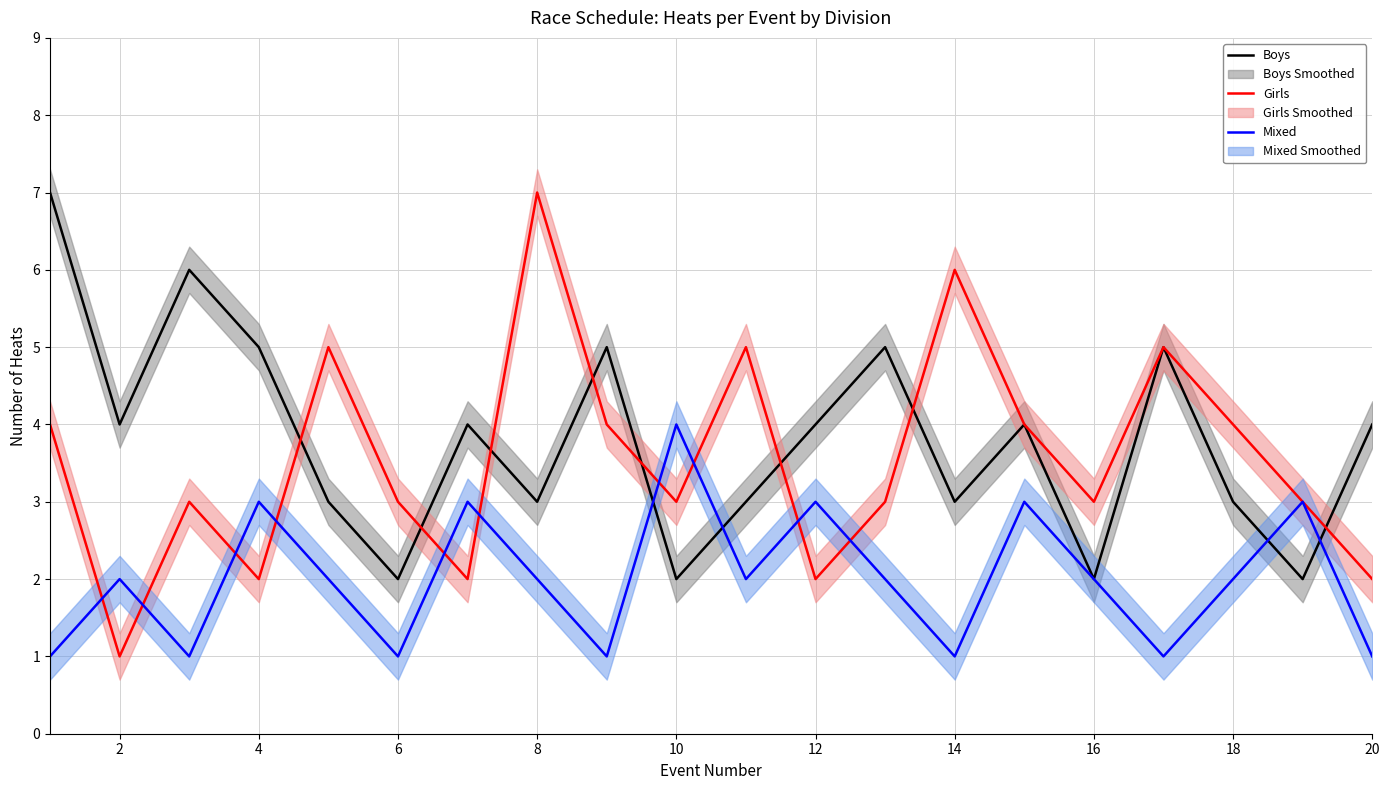

What is the label of the 19th point from the right?

2